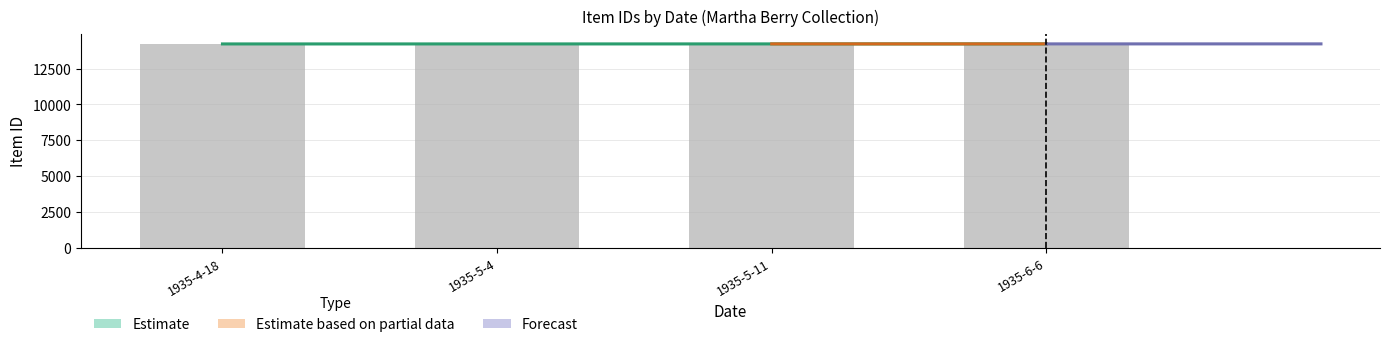

How many bars are there in total?

4